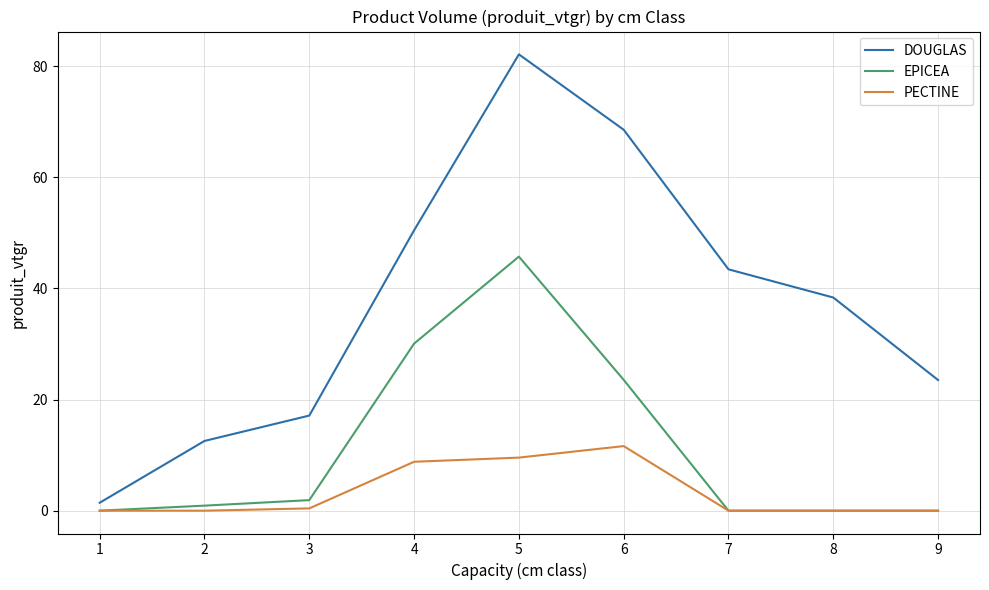

At which category is the sum across all series the highest?

5